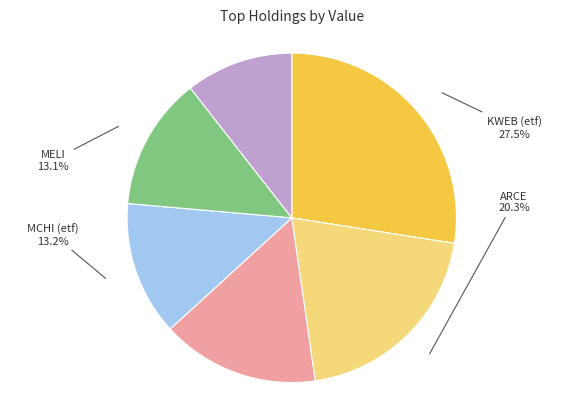

Approximately how many times larger is the value at MELI compared to ECL?

1.2